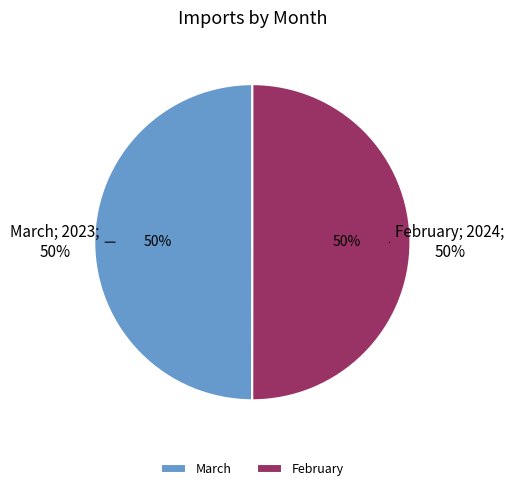

Which has a higher value, March or February?

February